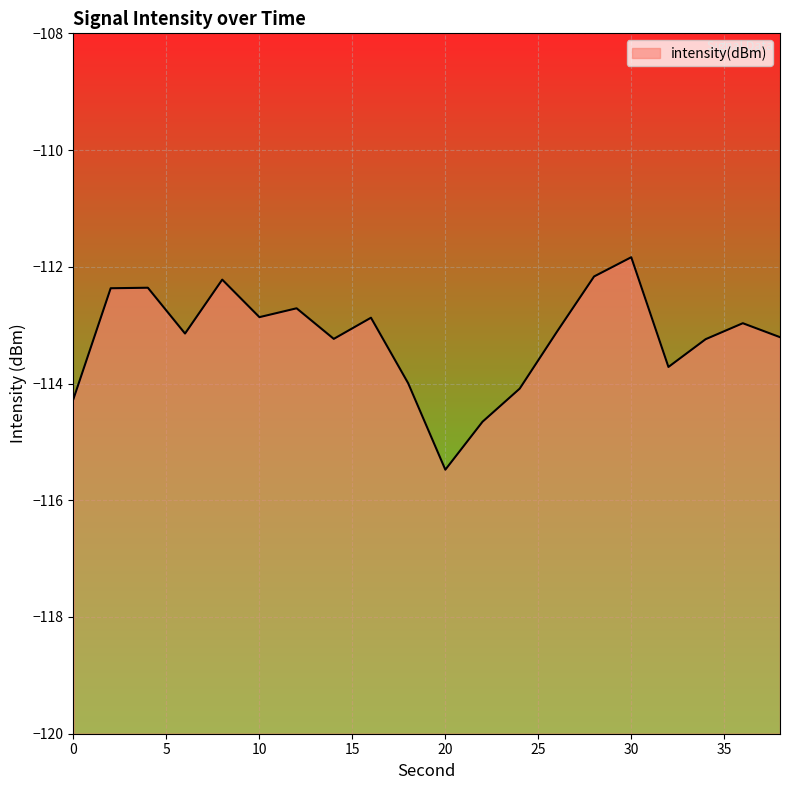

What is the difference between the values at 20 and 22?

0.8